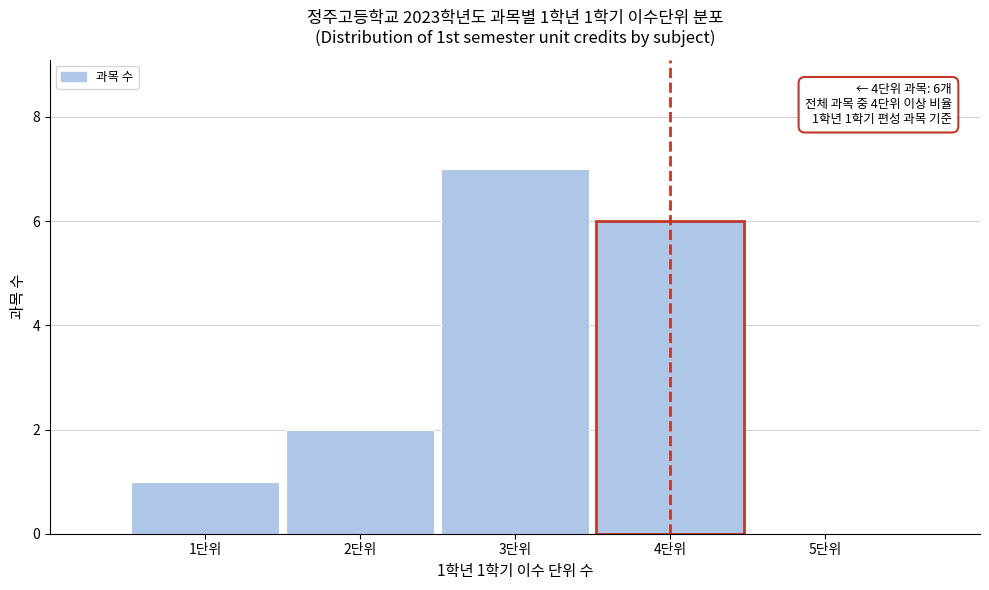

Which range on the x-axis has the tallest bar?

2.5 to 3.5